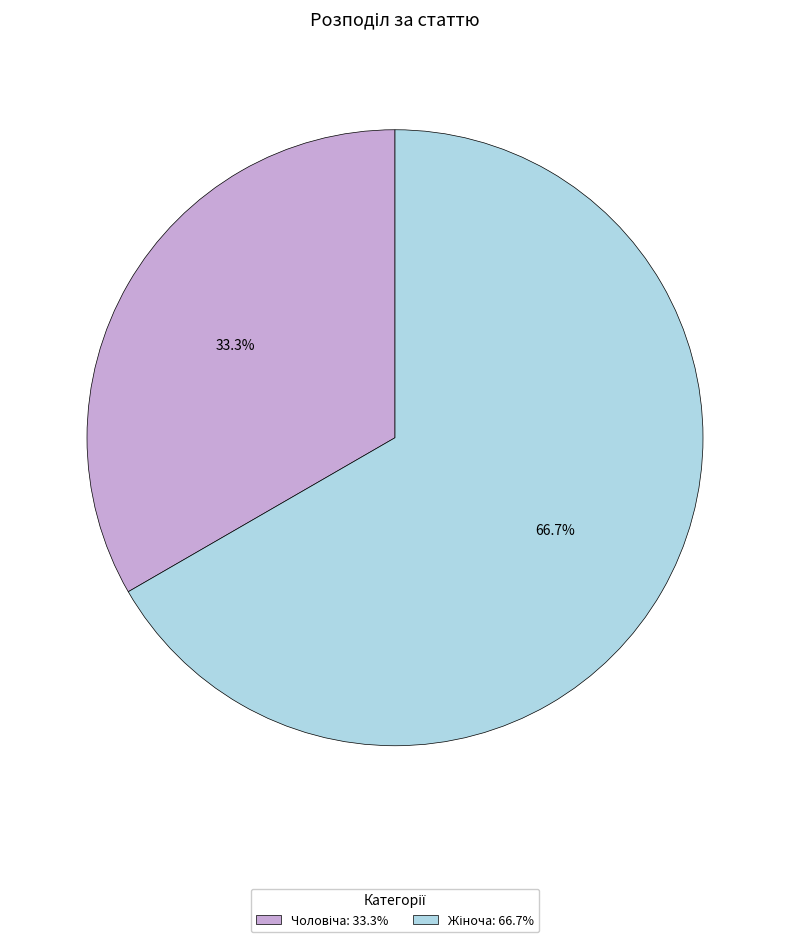

Is there any slice that represents more than half of the pie?

Yes